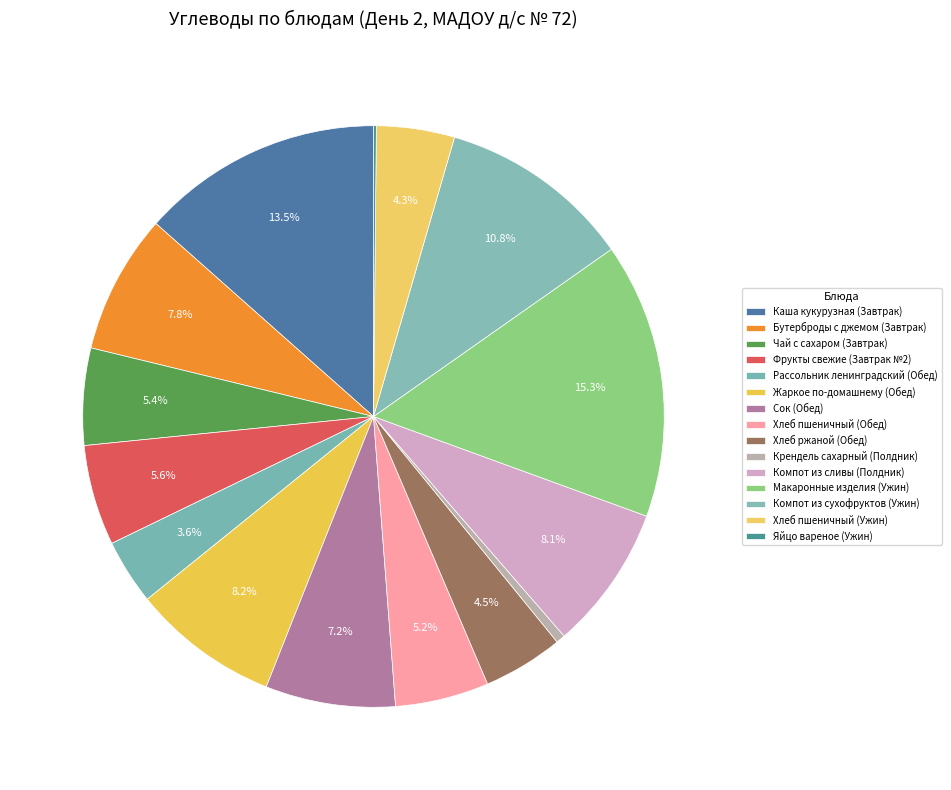

What is the change in value from Сок (Обед) to Хлеб пшеничный (Ужин)?

-8.0